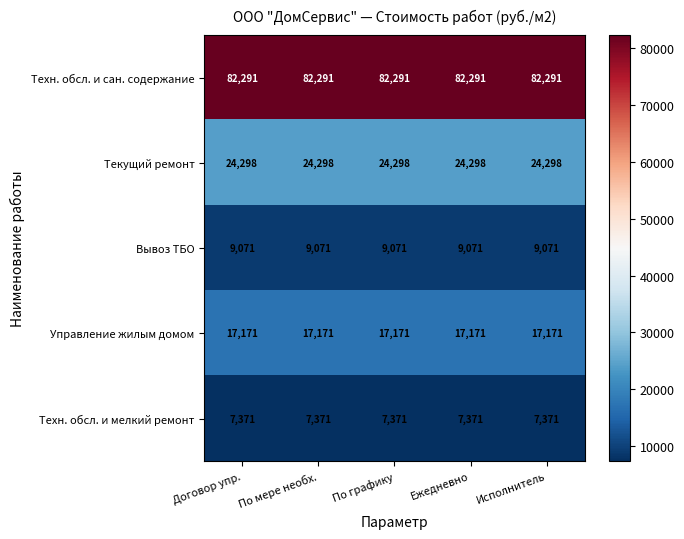

What is the minimum value shown in the chart?

7371